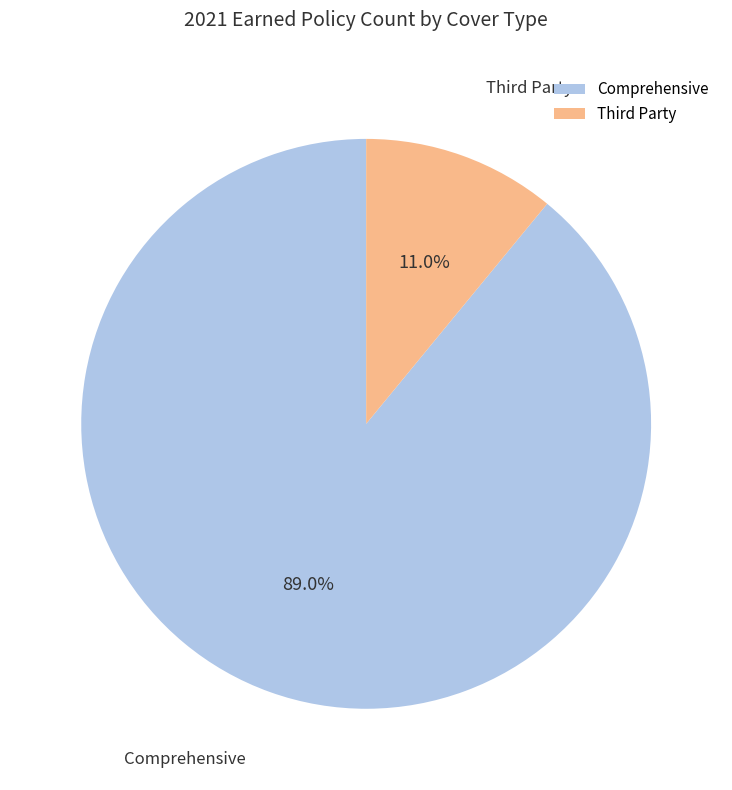

Which slice is the largest?

Comprehensive